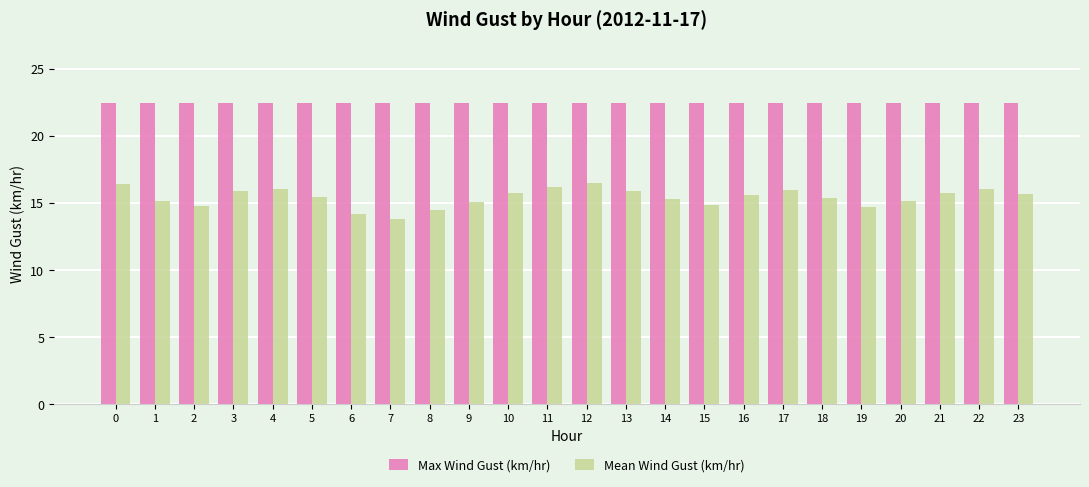

What is the total value across all series at 19?

37.2